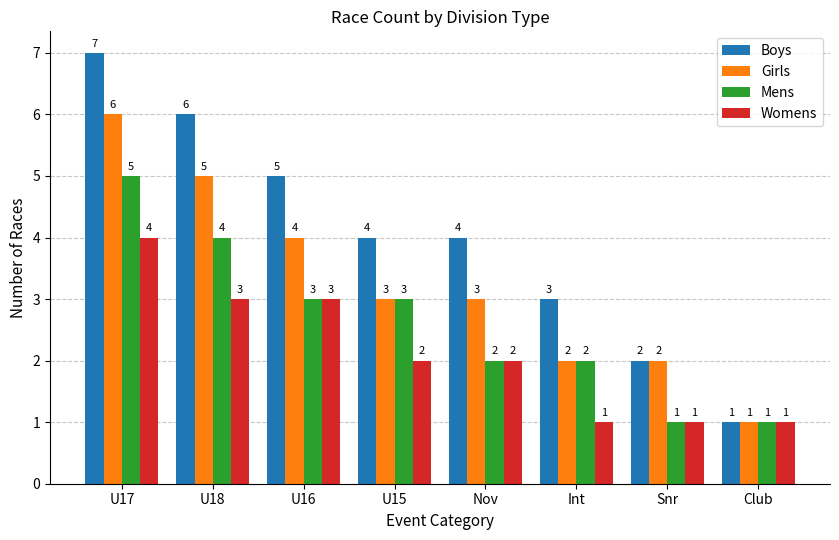

Reading right to left, what are all the values shown in this chart?

Boys: Club=1	Snr=2	Int=3	Nov=4	U15=4	U16=5	U18=6	U17=7
Girls: Club=1	Snr=2	Int=2	Nov=3	U15=3	U16=4	U18=5	U17=6
Mens: Club=1	Snr=1	Int=2	Nov=2	U15=3	U16=3	U18=4	U17=5
Womens: Club=1	Snr=1	Int=1	Nov=2	U15=2	U16=3	U18=3	U17=4